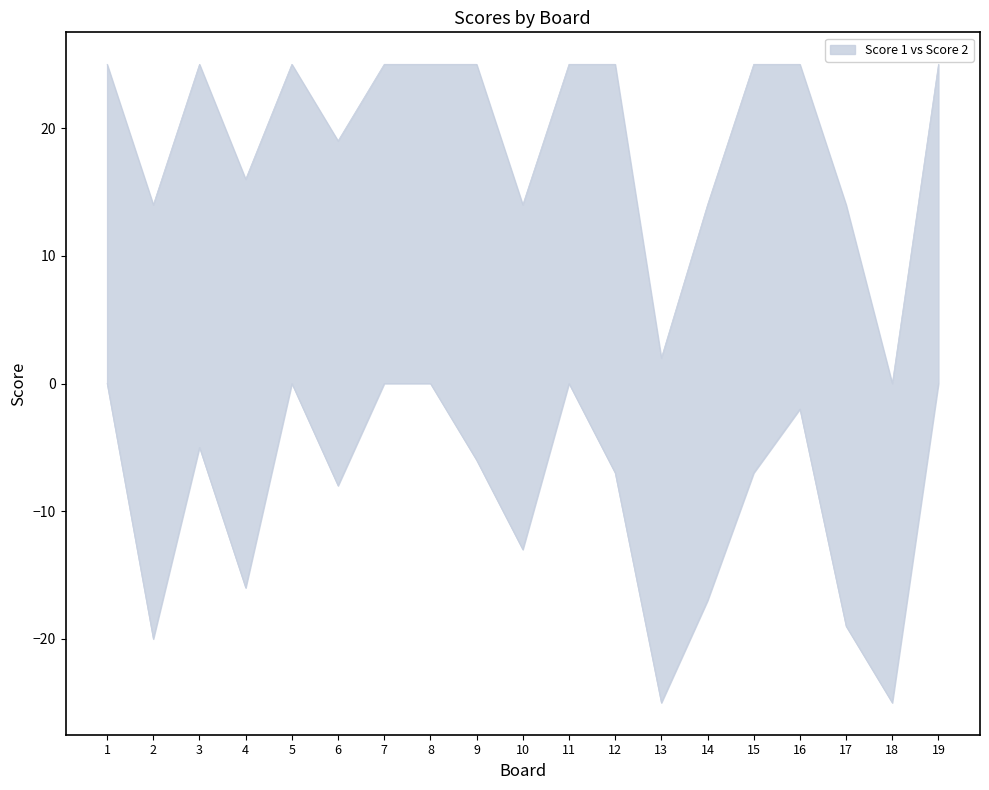

How many distinct data groups are displayed?

2